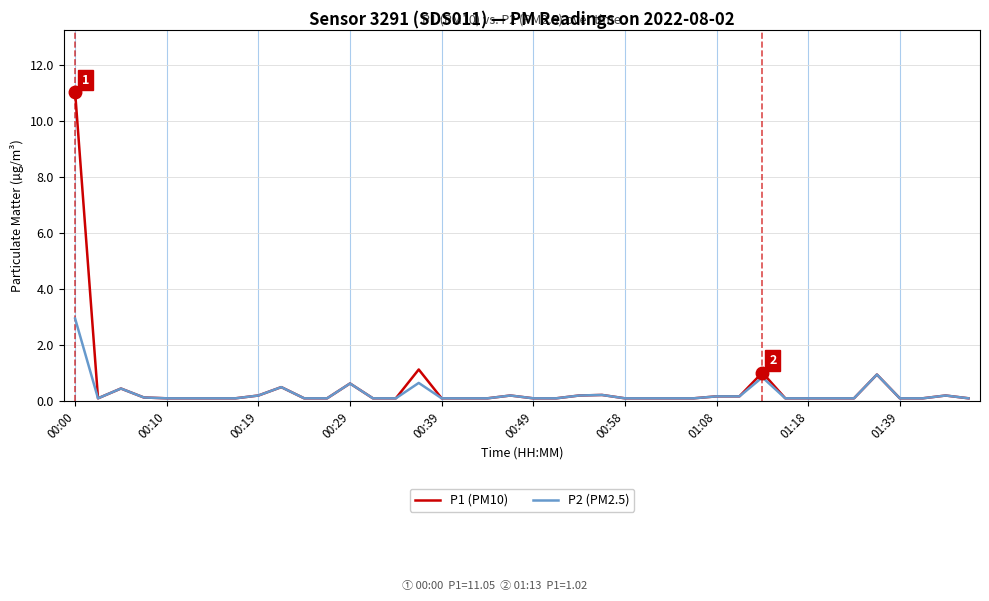

Which series has the largest range (max minus min)?

P1 (PM10)